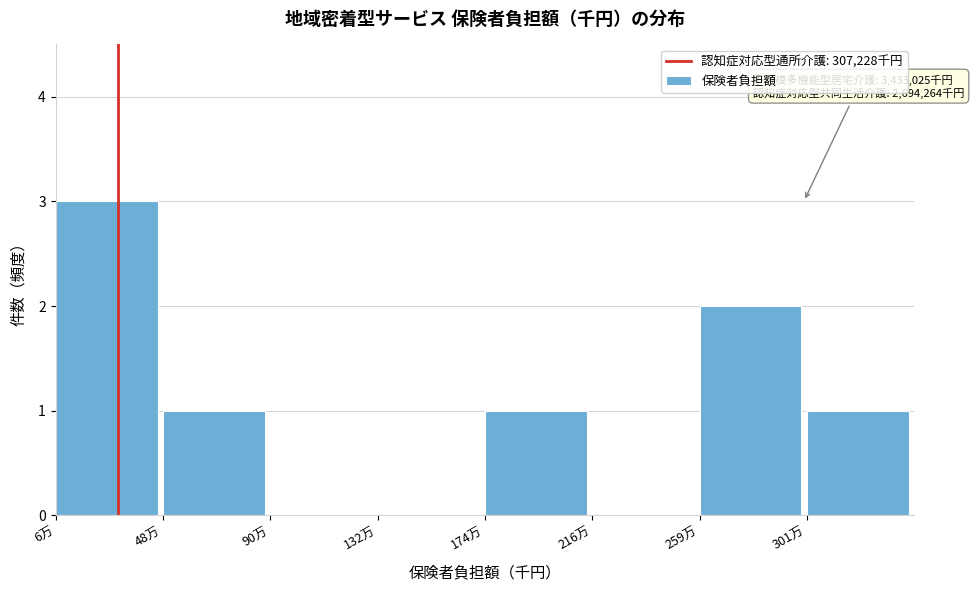

Reading left to right, transcribe all the data shown in this chart.

6万=3	48万=1	90万=0	132万=0	174万=1	216万=0	259万=2	301万=1